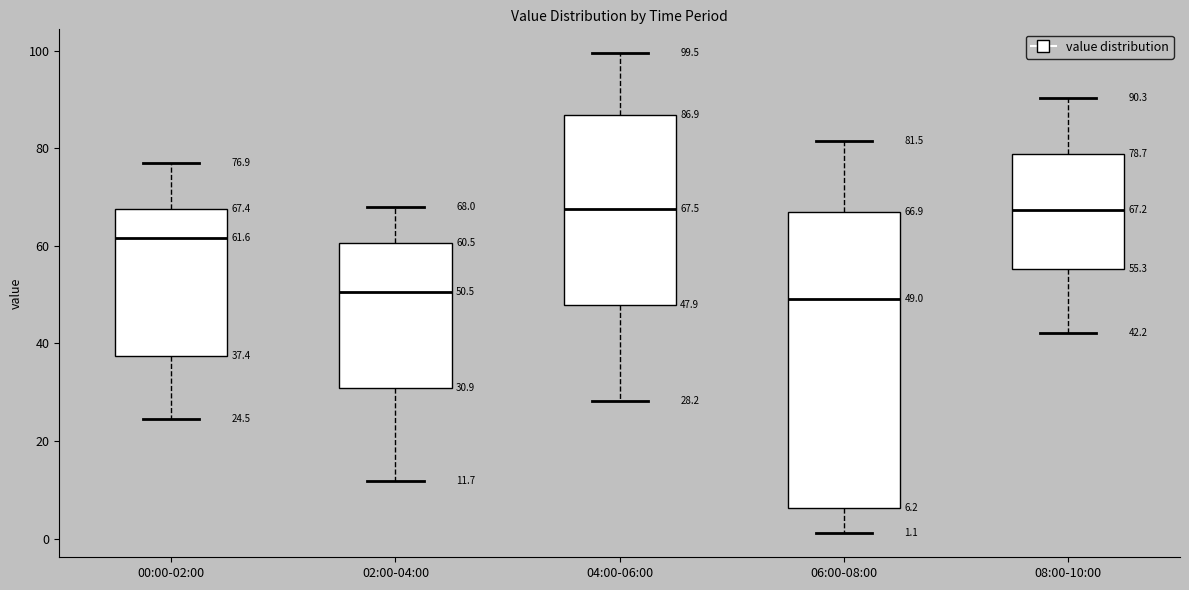

Comparing the boxes themselves (not the whiskers), which one is the tallest?

06:00-08:00